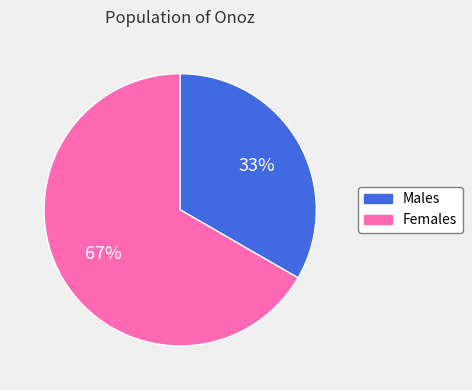

To the nearest percent, what is the average slice percentage?

50%